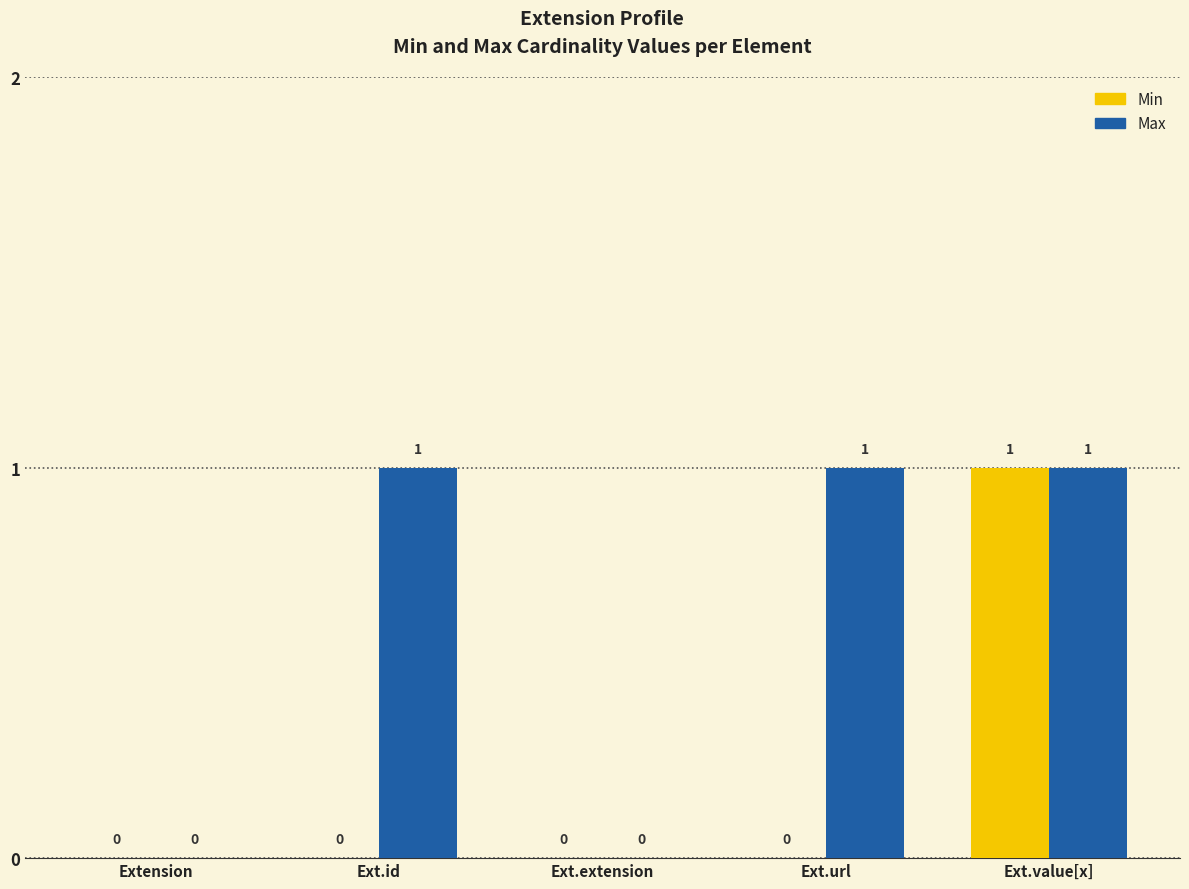

Between Extension and Ext.id, which series saw the biggest shift?

Max